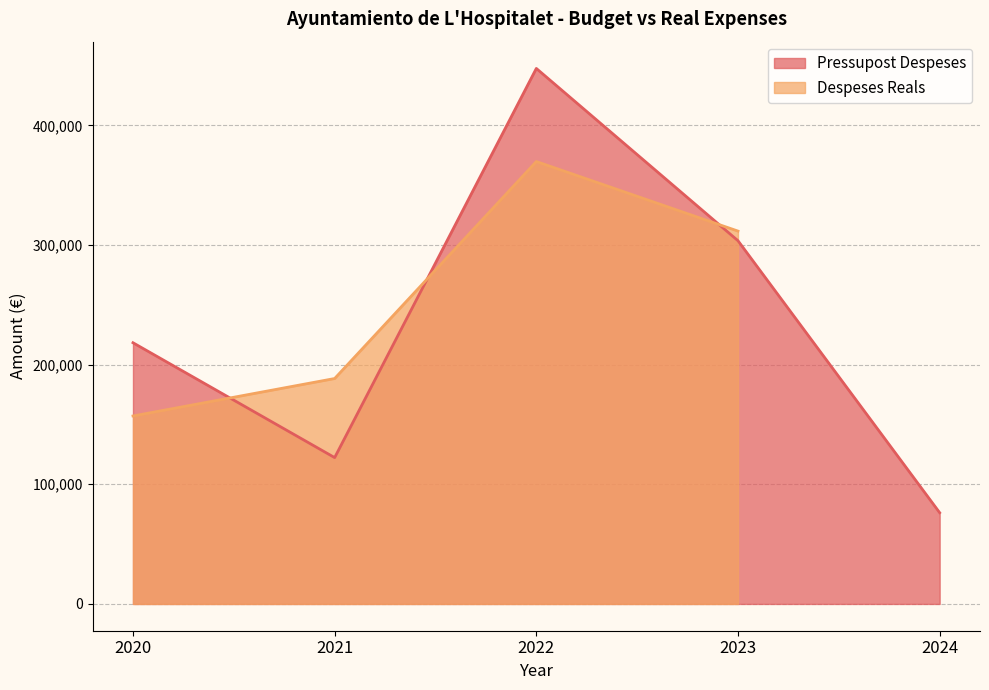

What is the difference between the maximum and second lowest values?

325215.6